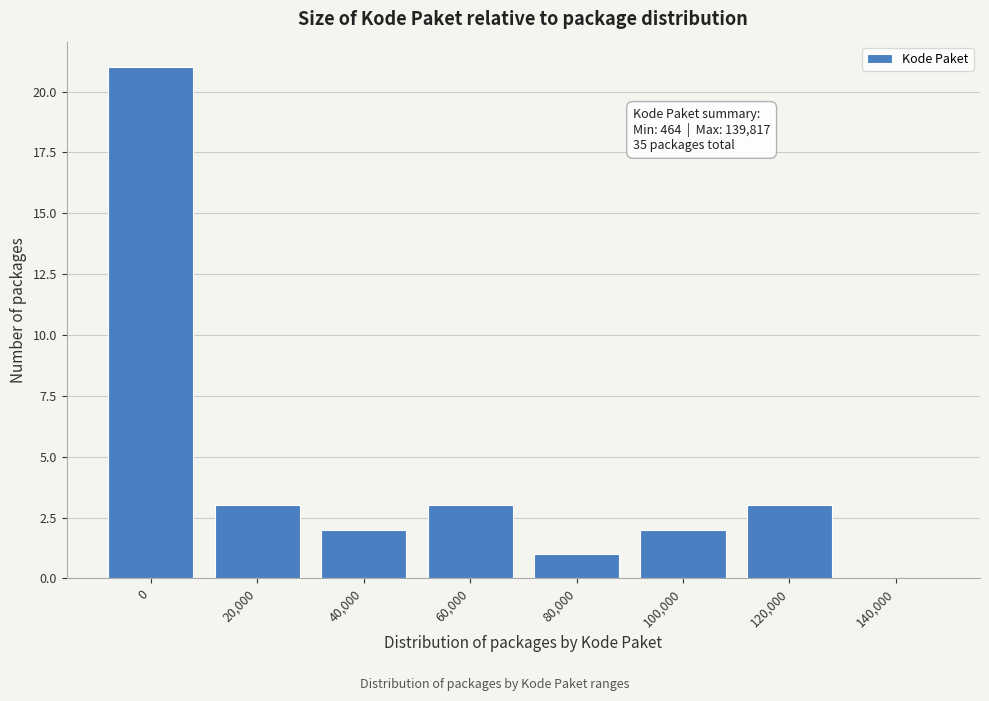

Reading right to left, what are all the values shown in this chart?

140,000=0	120,000=3	100,000=2	80,000=1	60,000=3	40,000=2	20,000=3	0=21